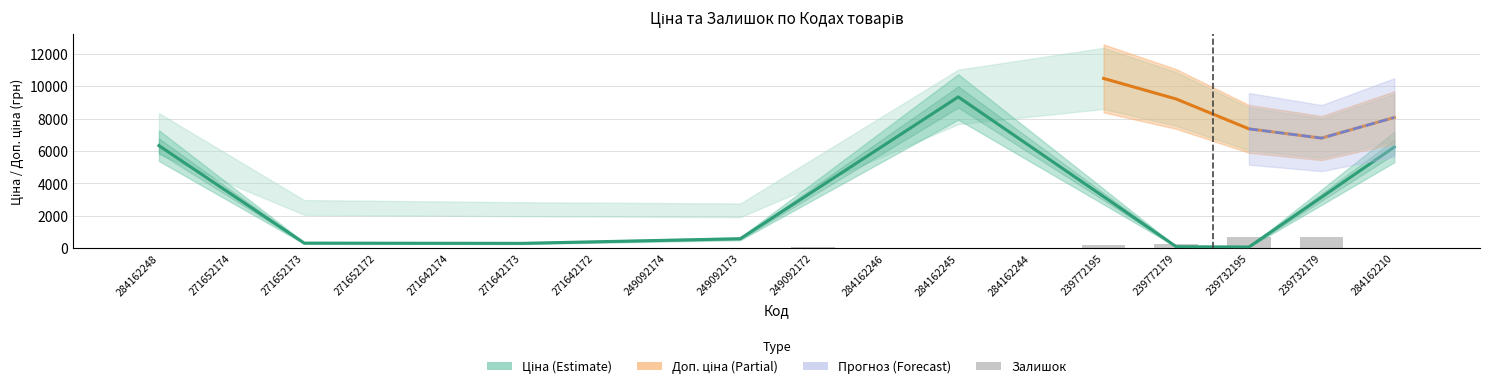

What is the total value across all series at 249092172?

2986.6